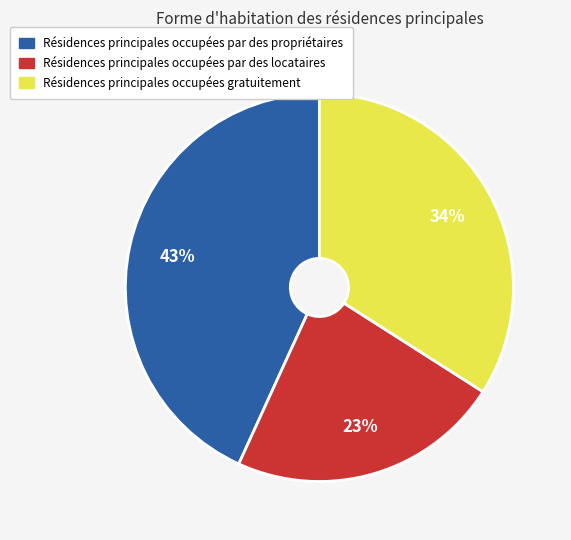

Is there a majority slice in this chart?

No